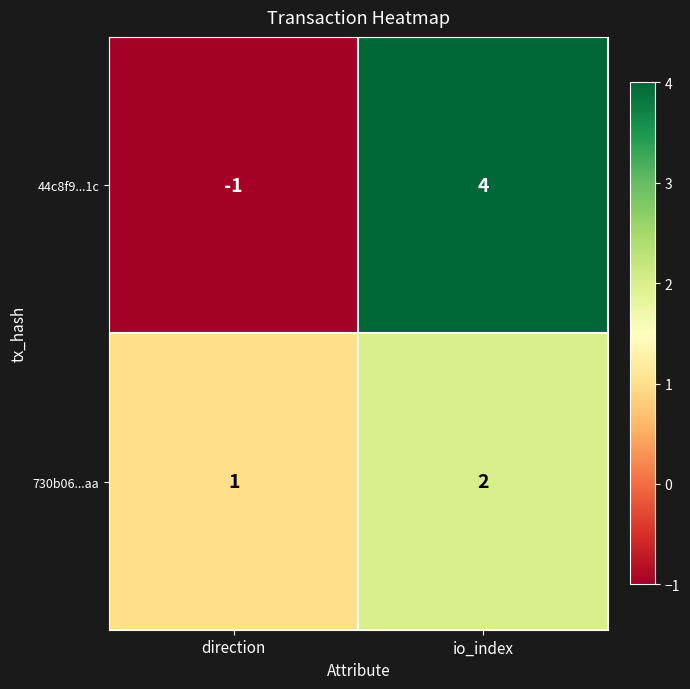

Rank the series at io_index from highest to lowest value.

44c8f9...1c, 730b06...aa